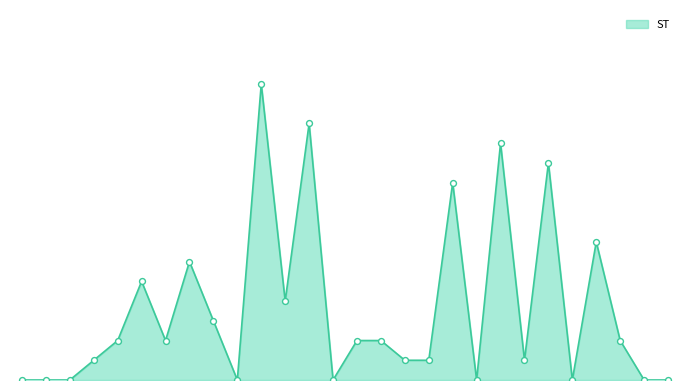

Does the chart have visible grid lines?

No